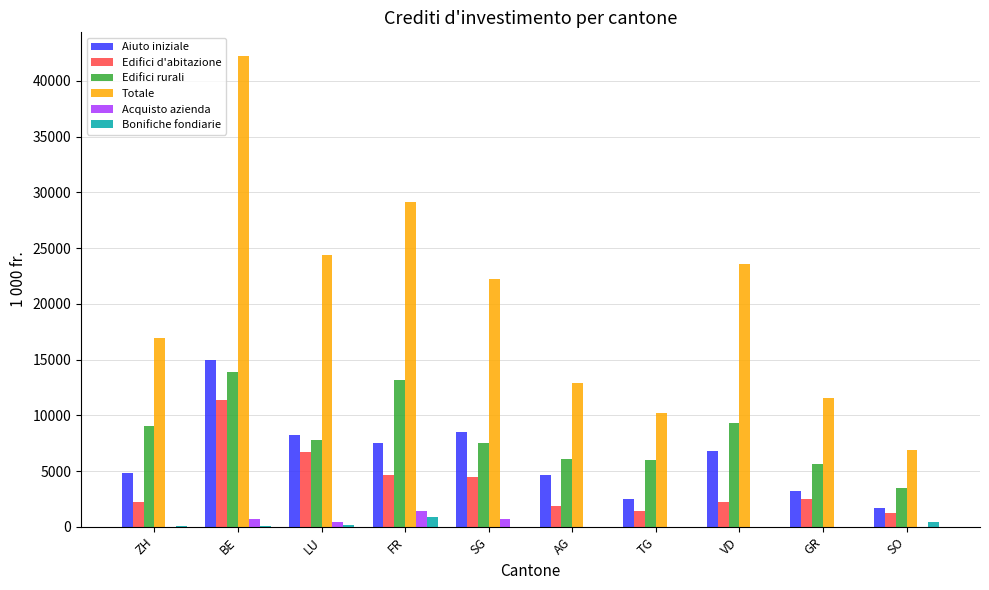

Are the bars horizontal?

No